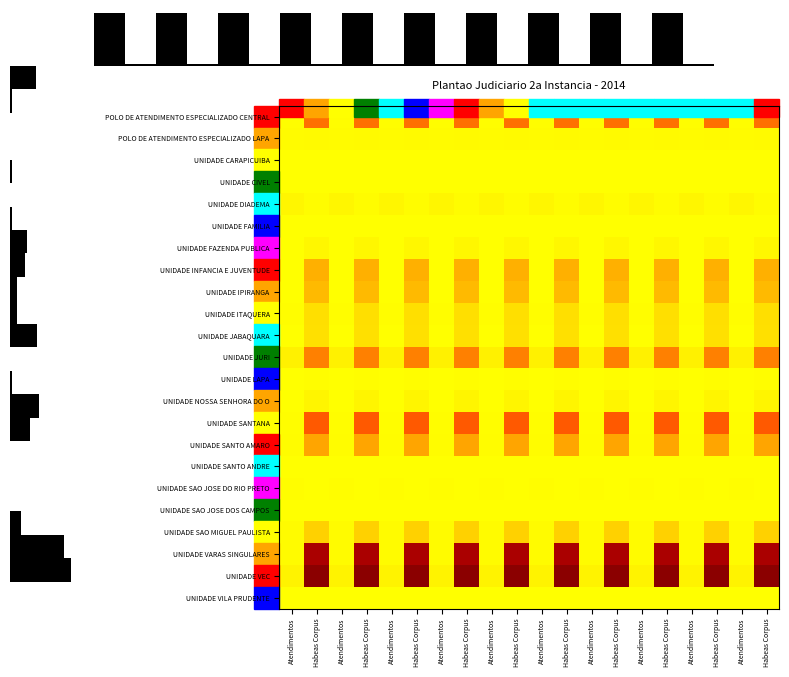

Which category has the lowest value across all series?

Atendimentos